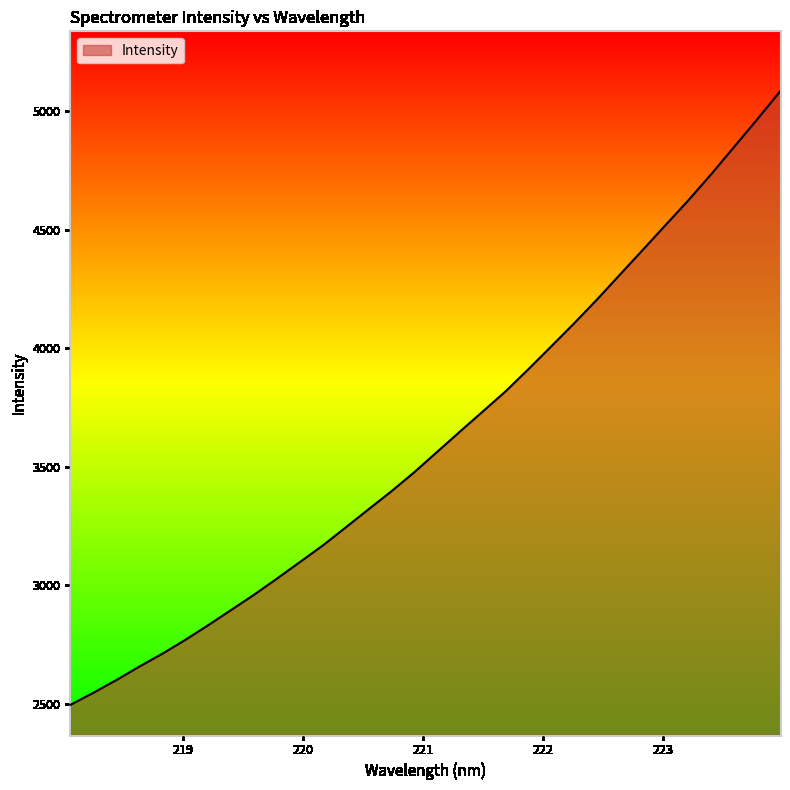

Count the number of categories in the chart.

32